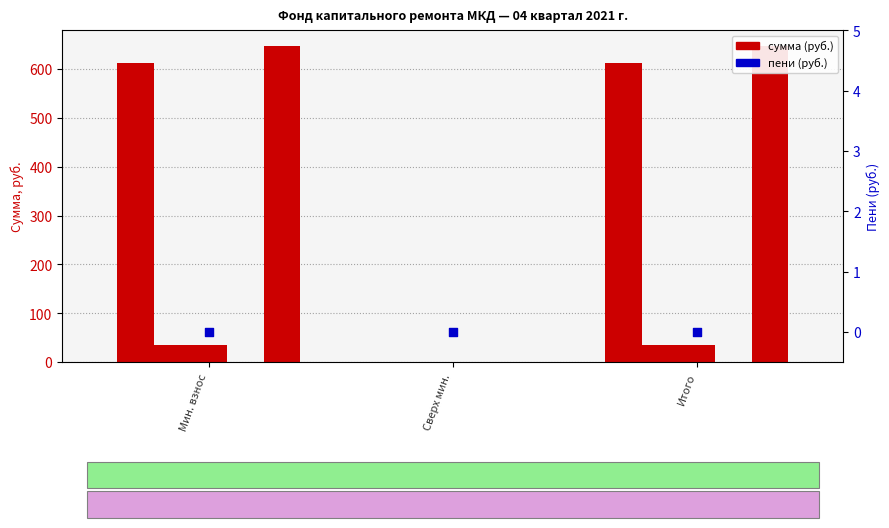

At which category is the sum across all series the highest?

Мин. взнос